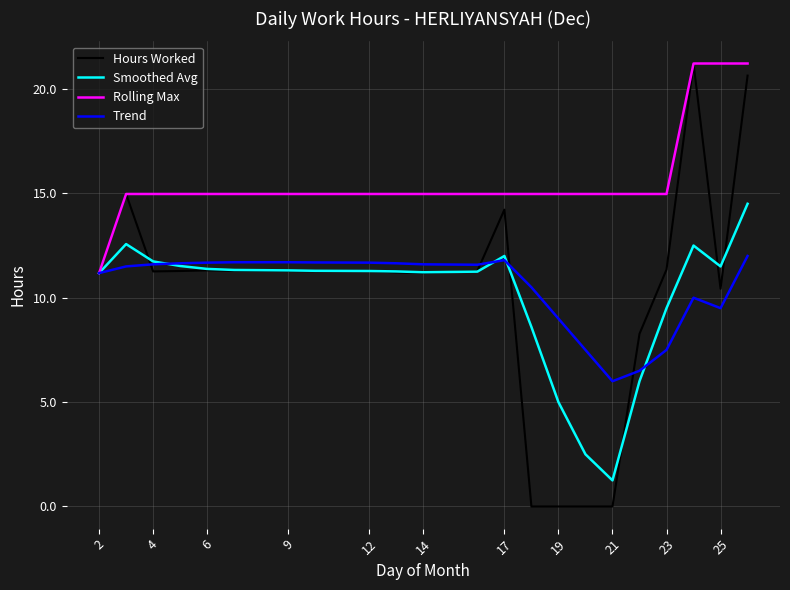

How many lines are shown in the chart?

4